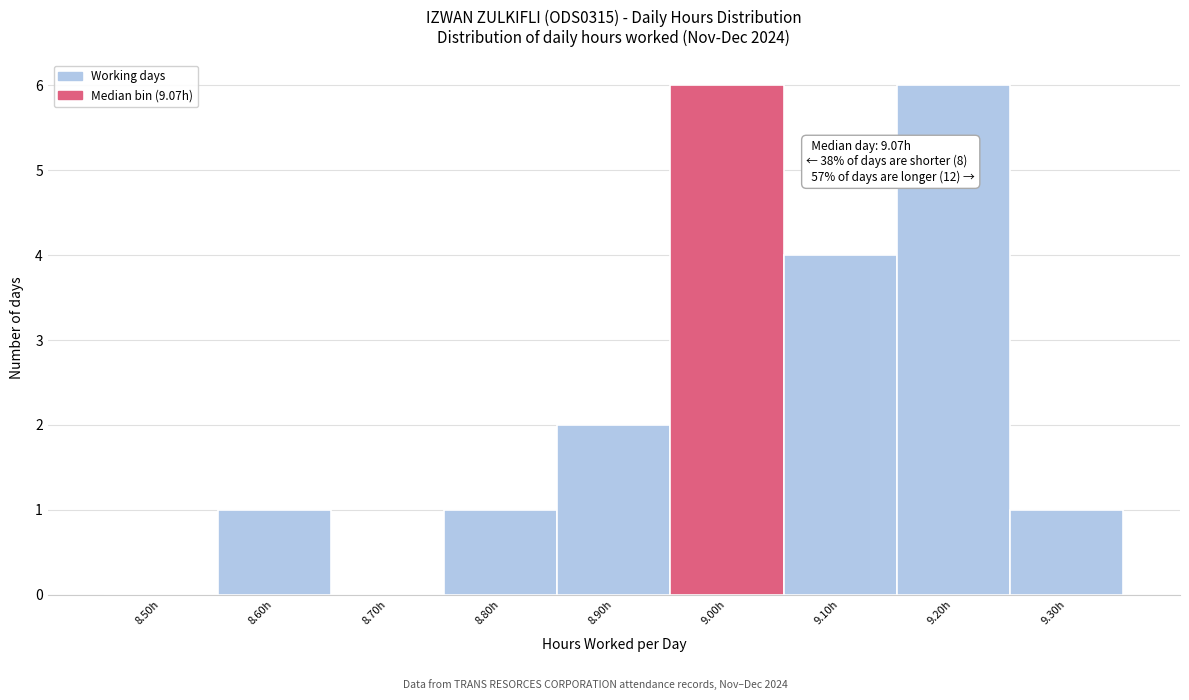

Reading left to right, list all the values displayed in this chart.

8.50h=0	8.60h=1	8.70h=0	8.80h=1	8.90h=2	9.00h=6	9.10h=4	9.20h=6	9.30h=1